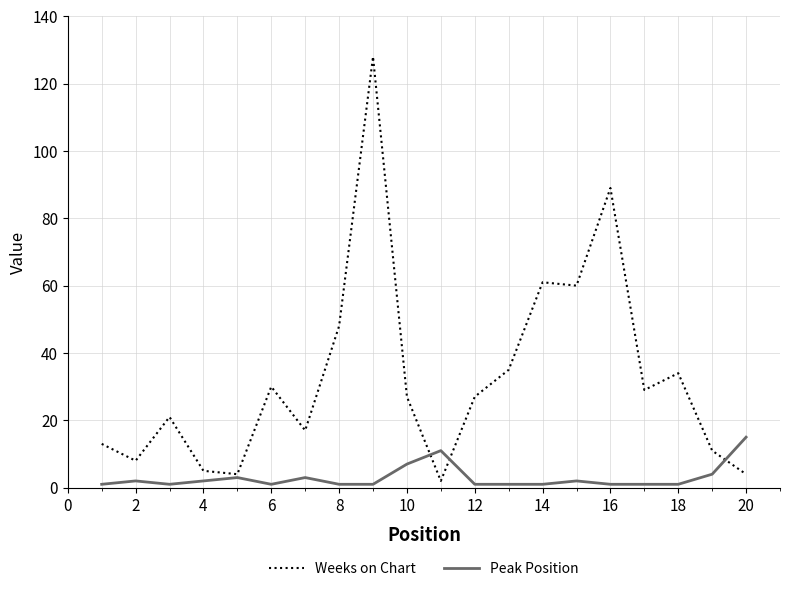

List the series in order of their overall mean, lowest first.

Peak Position, Weeks on Chart